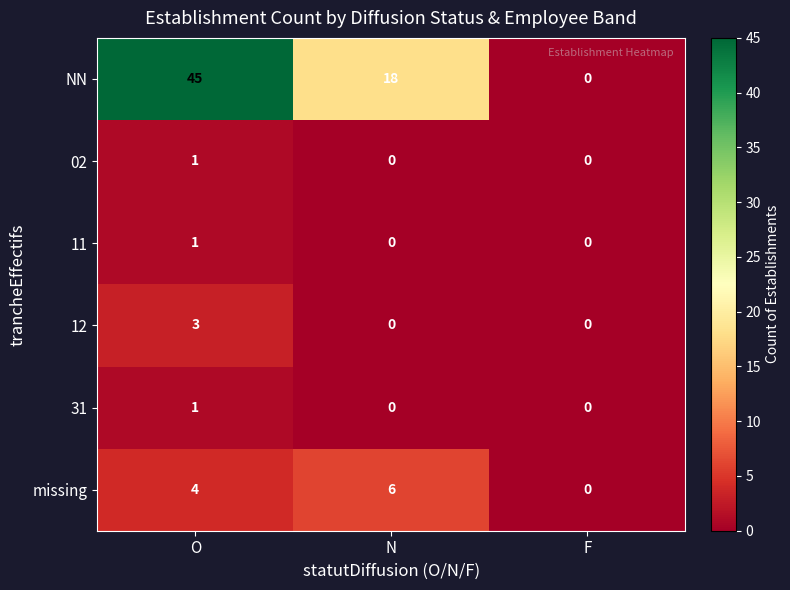

What is the difference between the highest and lowest values at N?

18